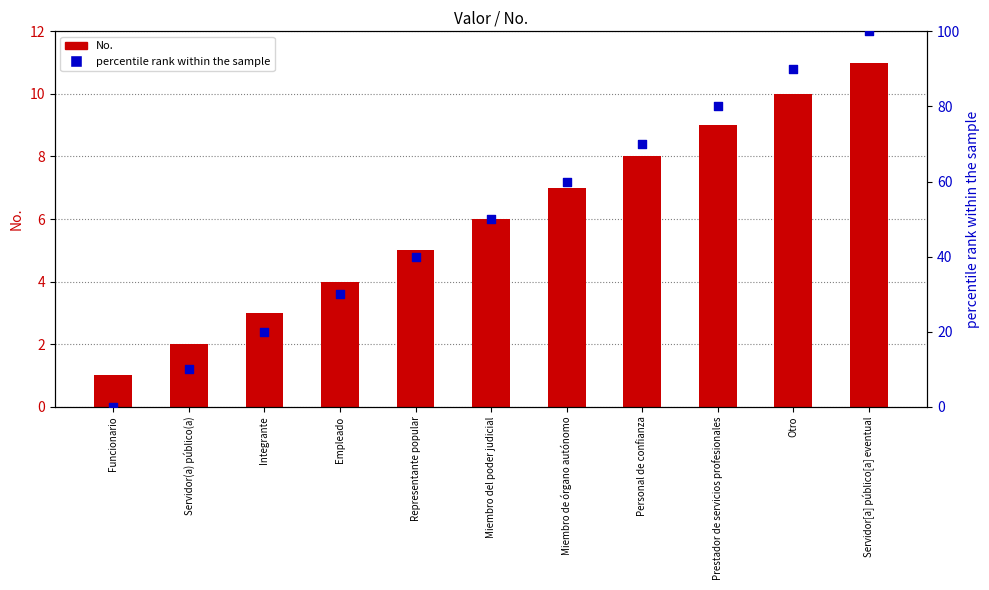

What is the total value across all series at Integrante?

23